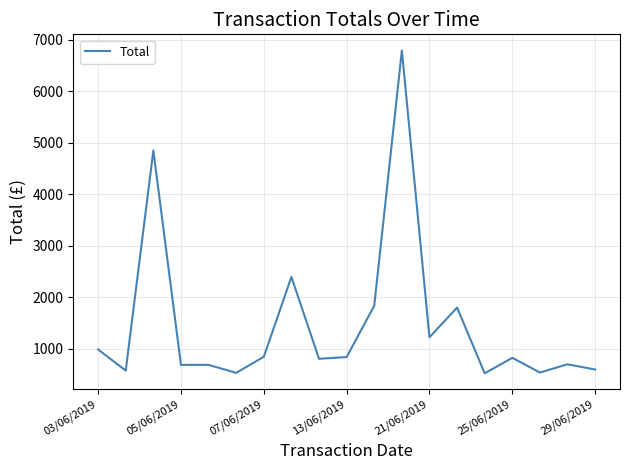

What is the minimum value shown in the chart?

525.0